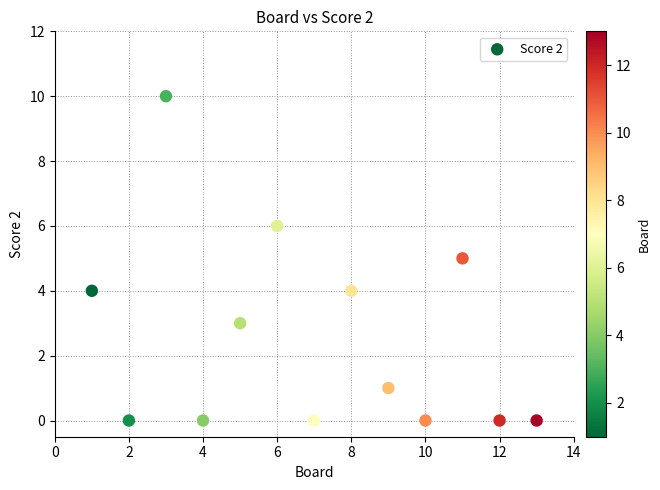

What is the range of Y values (max minus min)?

10